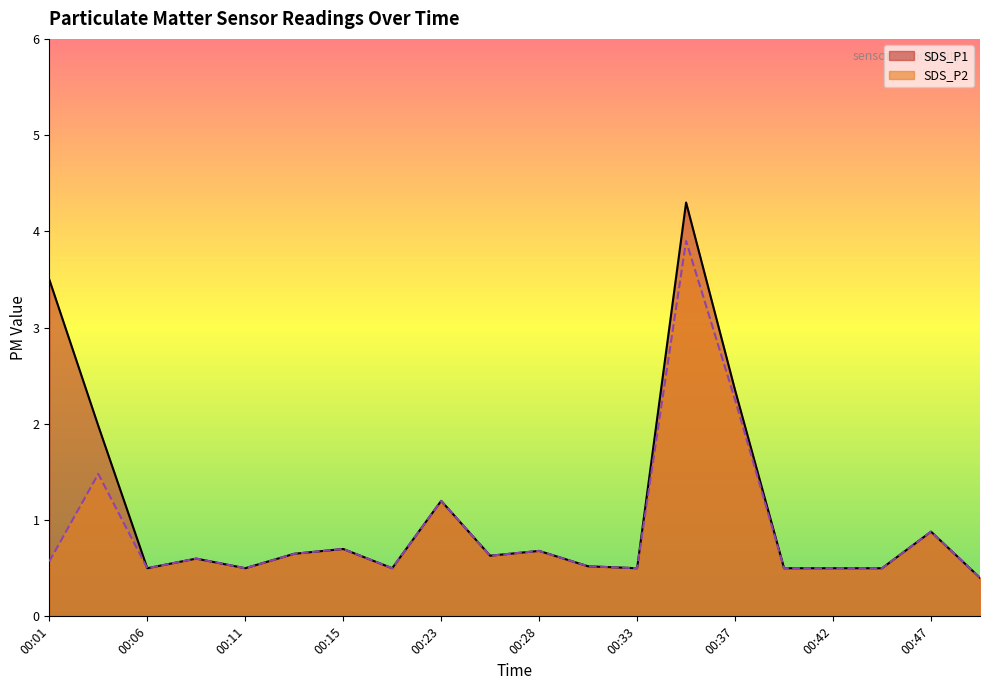

True or false: SDS_P1 and SDS_P2 cross at least once.

False